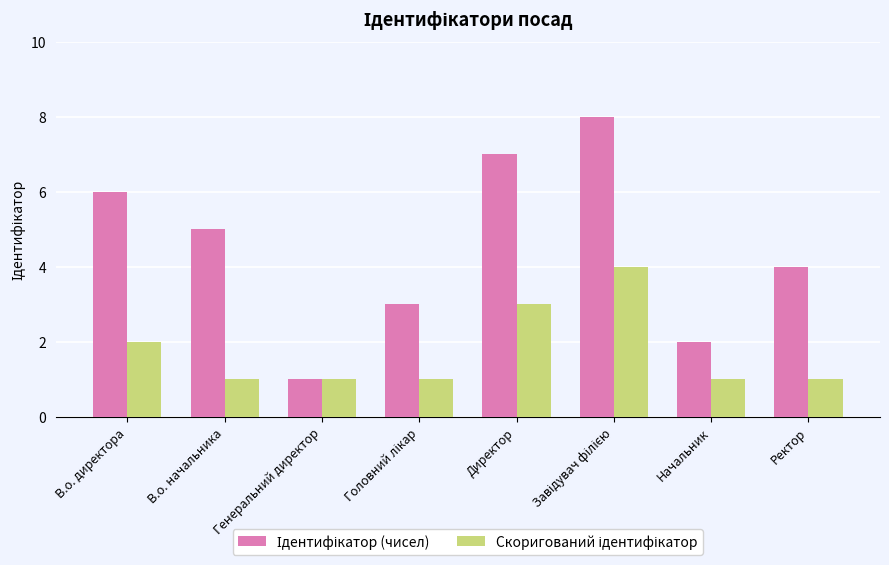

What is the spread (max minus min) of values at Директор?

4